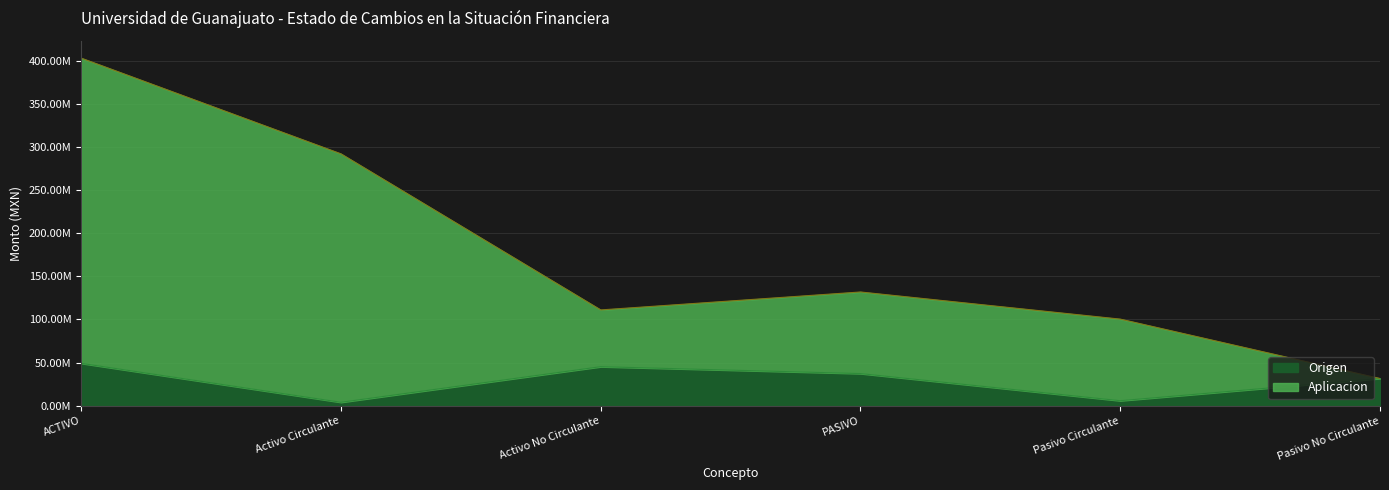

The Aplicacion series shows 461709358 at Activo Circulante. True or false?

False